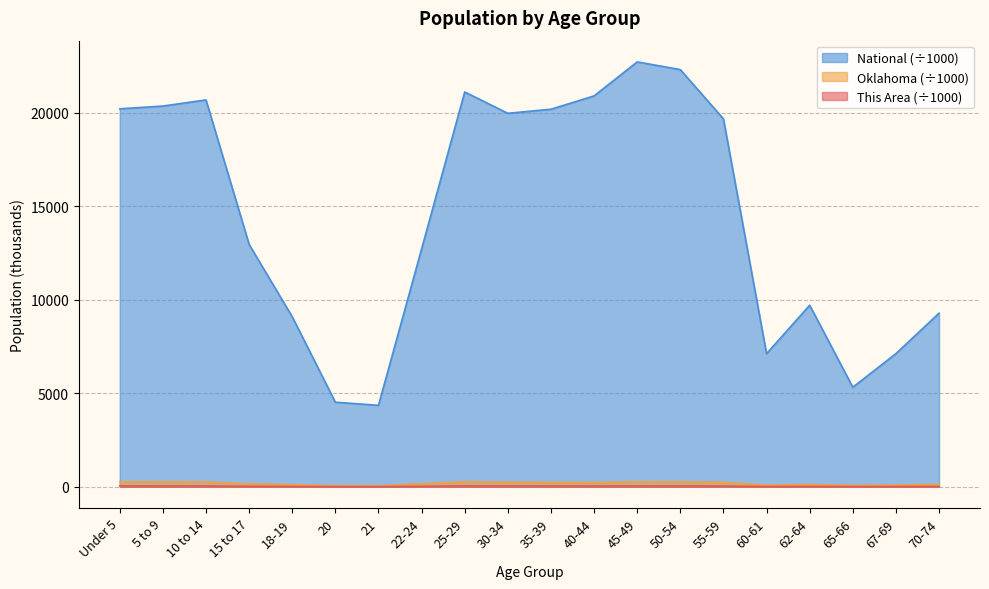

Reading right to left, list all the values displayed in this chart.

This Area: 70-74=16.3	67-69=12.2	65-66=9.8	62-64=17.8	60-61=13.0	55-59=37.3	50-54=42.2	45-49=41.5	40-44=38.7	35-39=39.8	30-34=41.7	25-29=45.5	22-24=25.8	21=8.0	20=8.3	18-19=16.7	15 to 17=25.0	10 to 14=41.2	5 to 9=43.3	Under 5=44.7
Oklahoma: 70-74=121.1	67-69=90.7	65-66=68.7	62-64=118.7	60-61=85.8	55-59=236.0	50-54=264.4	45-49=261.2	40-44=228.2	35-39=232.7	30-34=241.0	25-29=265.7	22-24=159.1	21=54.0	20=56.1	18-19=111.9	15 to 17=152.5	10 to 14=253.7	5 to 9=259.3	Under 5=264.1
National: 70-74=9278.2	67-69=7115.4	65-66=5319.9	62-64=9704.2	60-61=7113.7	55-59=19664.8	50-54=22298.1	45-49=22708.6	40-44=20891.0	35-39=20179.6	30-34=19962.1	25-29=21101.8	22-24=12712.6	21=4354.3	20=4519.1	18-19=9086.1	15 to 17=12954.3	10 to 14=20677.2	5 to 9=20348.7	Under 5=20201.4